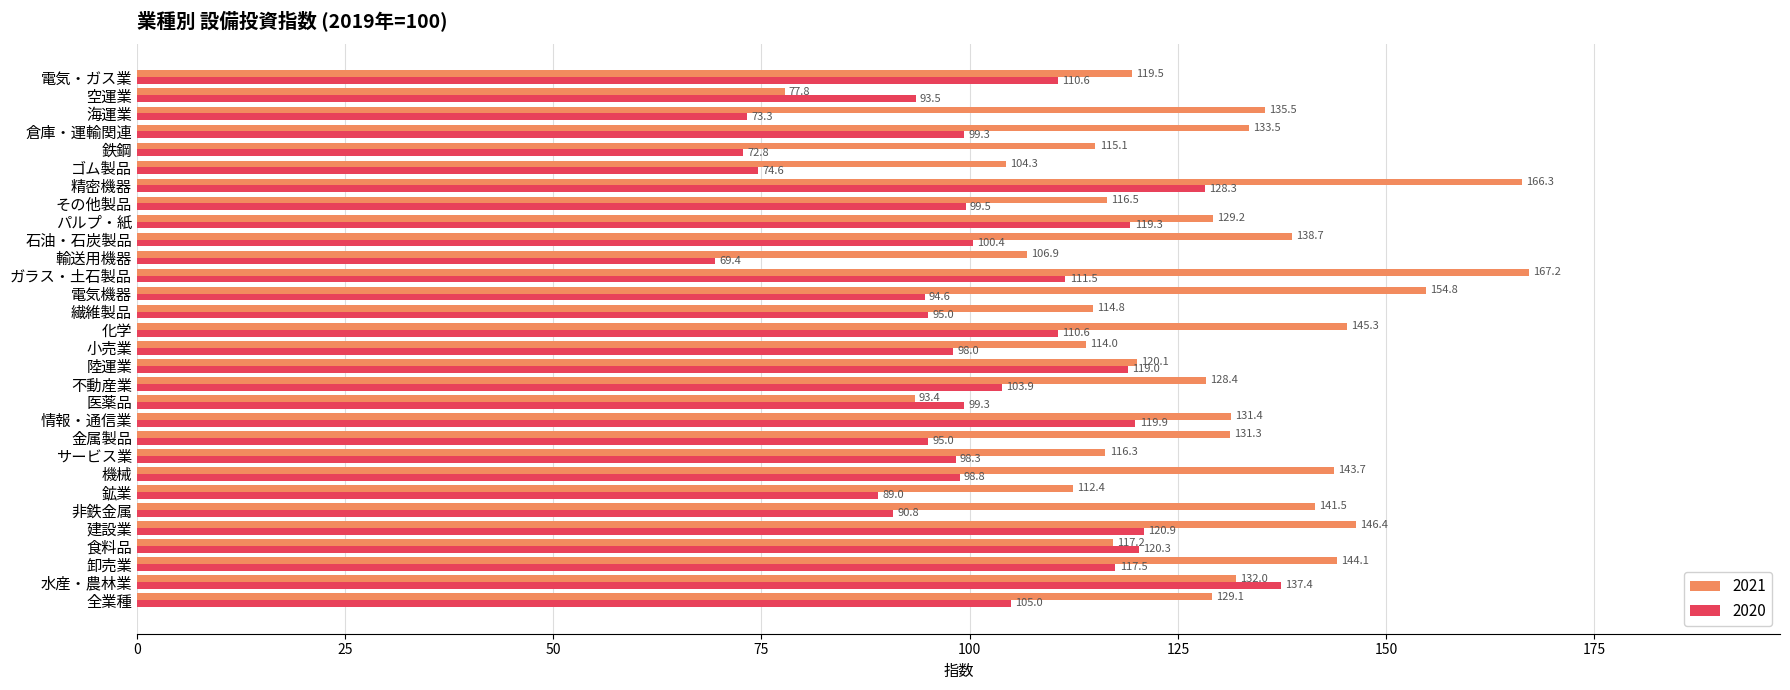

Rank the series by their maximum value, from lowest to highest.

2020, 2021